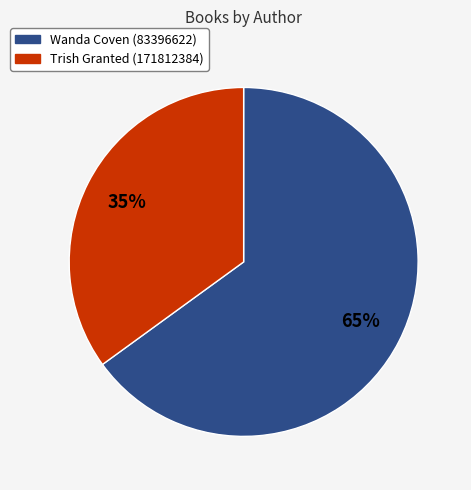

What is the majority slice?

Wanda Coven (83396622)